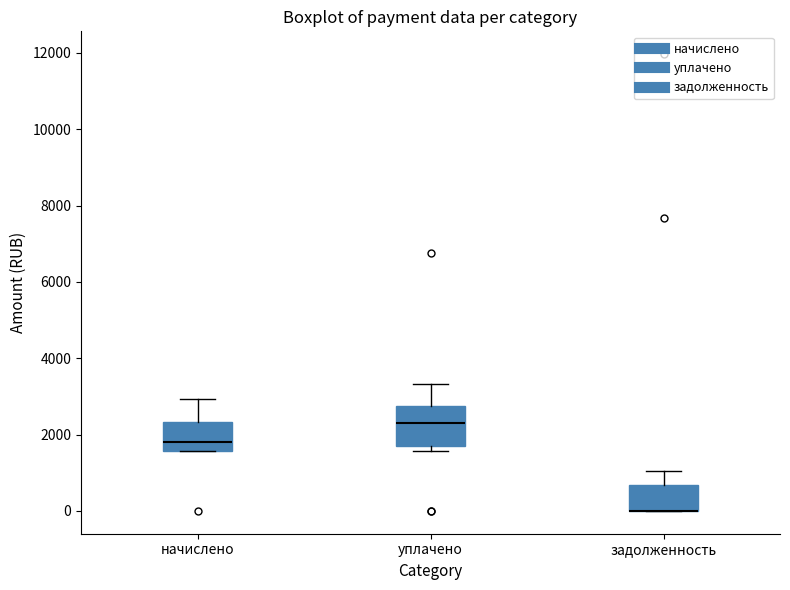

Reading left to right, transcribe this box plot: for each box, give where its median line is, the range the box spans, and where its two whiskers end, as read against the y-axis. The values are not printed on the chart, so give them approximately, as read against the axis.

начислено: median 1800, box 1600 to 2400, whiskers 1600 to 3000
уплачено: median 2400, box 1600 to 2800, whiskers 1600 (just below the box's lower edge) to 3400
задолженность: median 0 (drawn on the box's lower edge), box 0 to 600, whiskers 0 to 1000